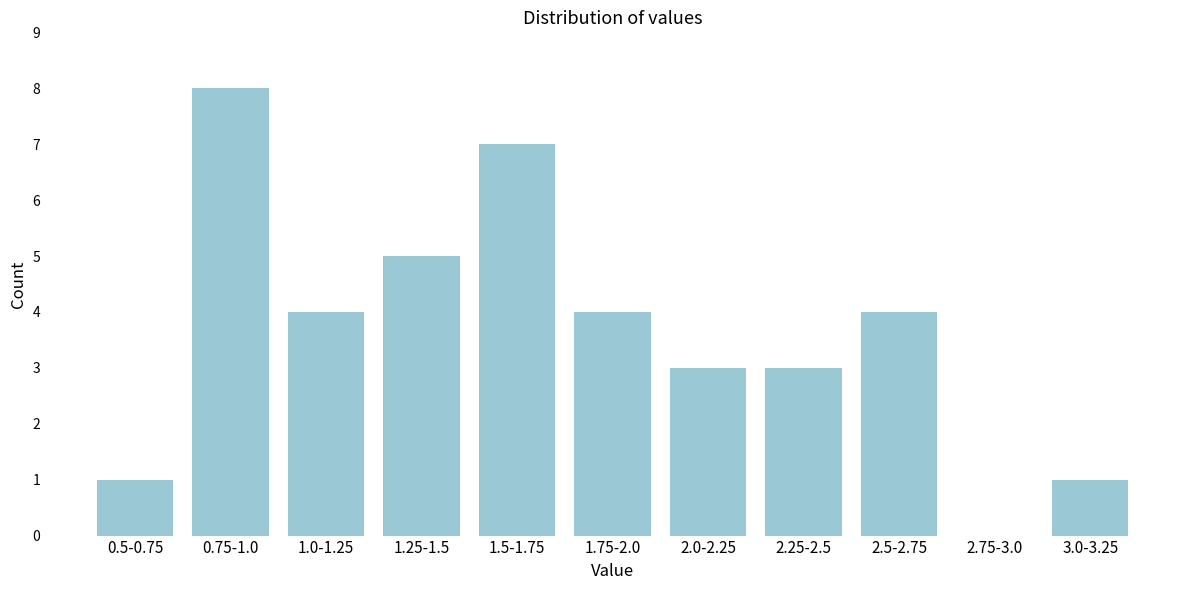

Reading left to right, what are all the values shown in this chart?

0.5-0.75=1	0.75-1.0=8	1.0-1.25=4	1.25-1.5=5	1.5-1.75=7	1.75-2.0=4	2.0-2.25=3	2.25-2.5=3	2.5-2.75=4	2.75-3.0=0	3.0-3.25=1